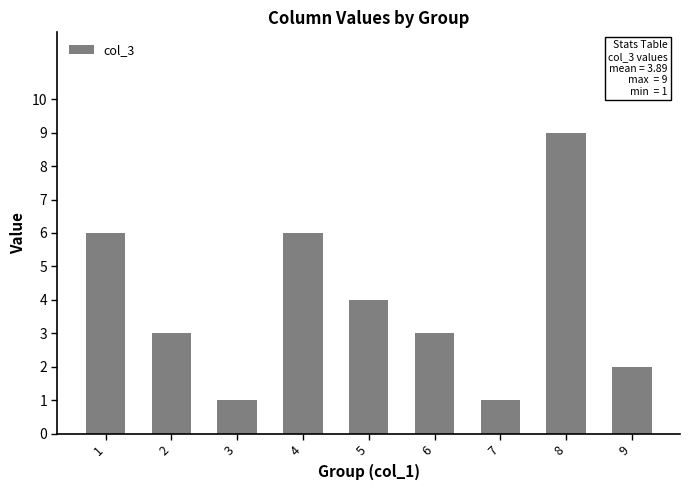

What is the ratio of the value at 7 to the value at 3?

1.0